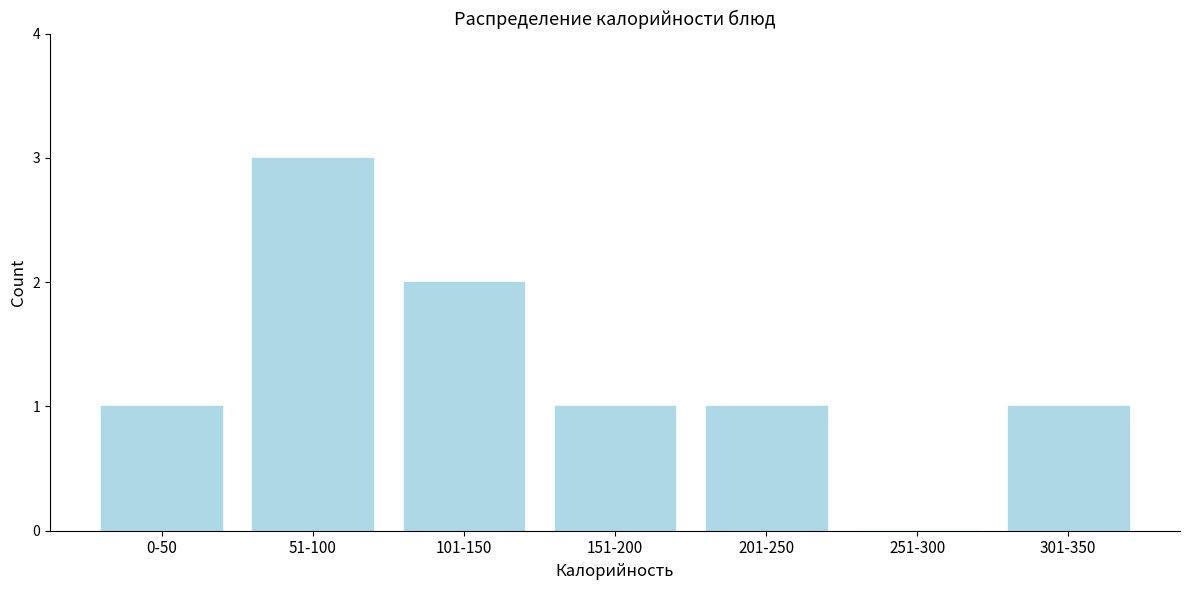

Reading left to right, list all the values displayed in this chart.

0-50=1	51-100=3	101-150=2	151-200=1	201-250=1	251-300=0	301-350=1